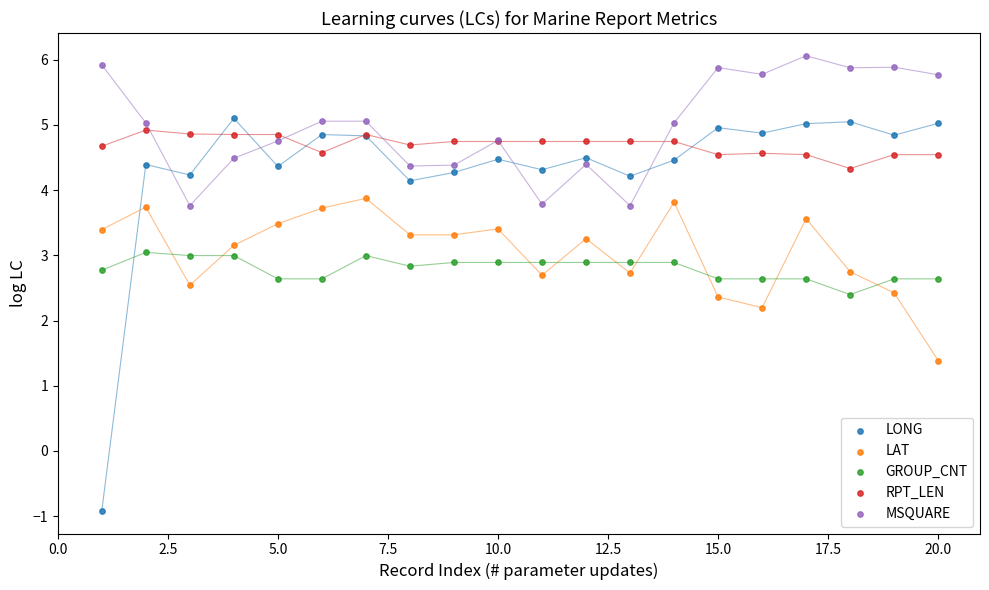

Which series reaches the minimum Y coordinate?

LONG